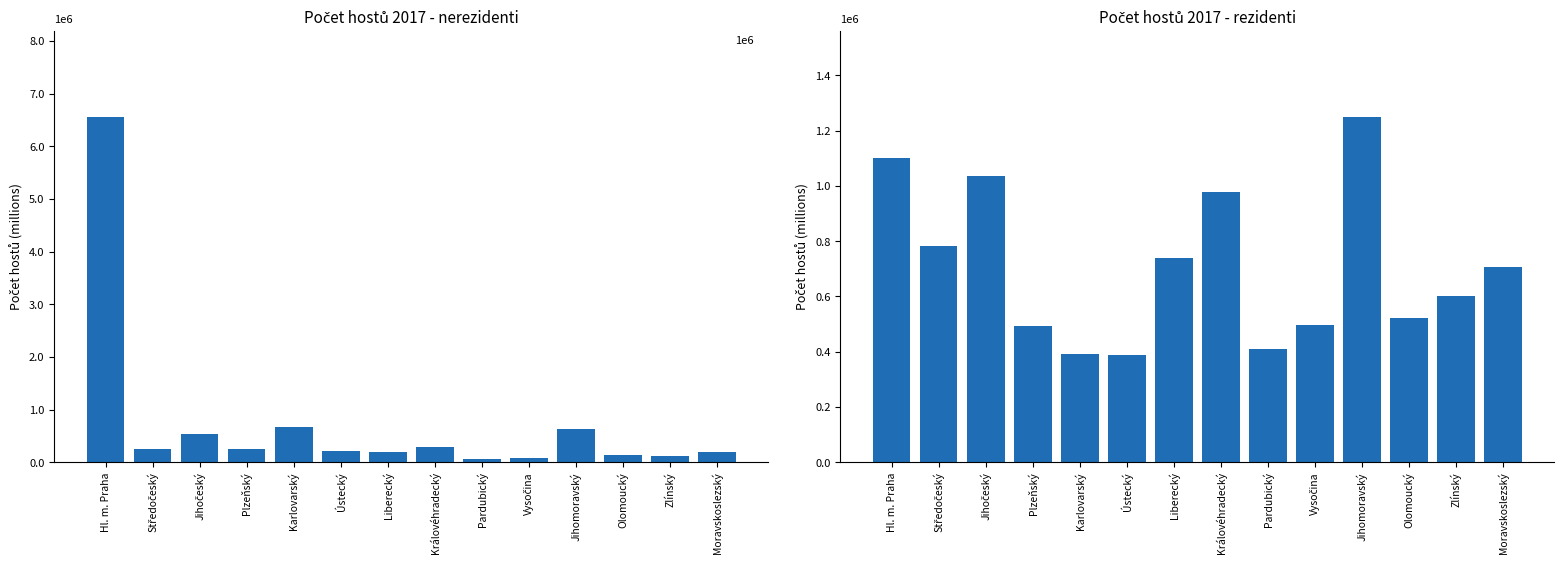

The nerezidenti series shows 196814 at Liberecký. True or false?

True